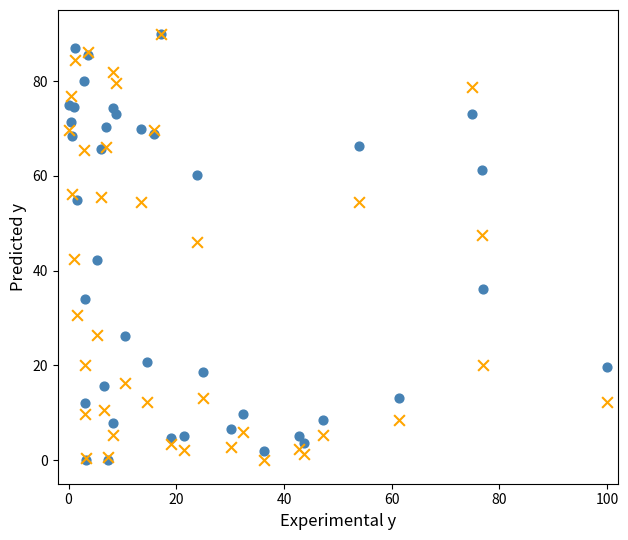

Across all series, what Y value is closest to 45?

46.1